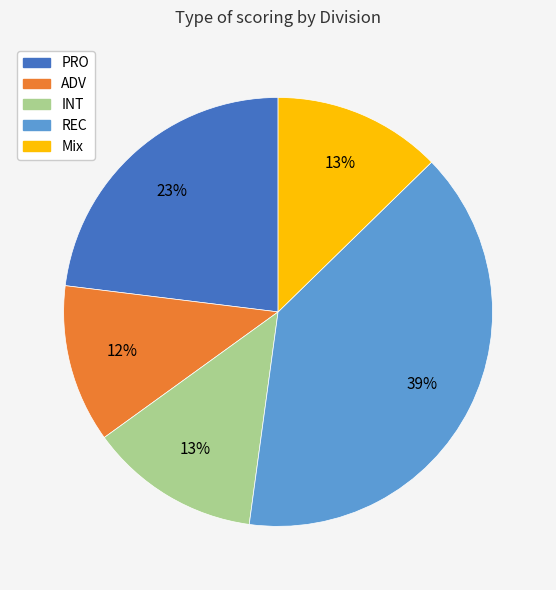

Does any single category account for the majority?

No